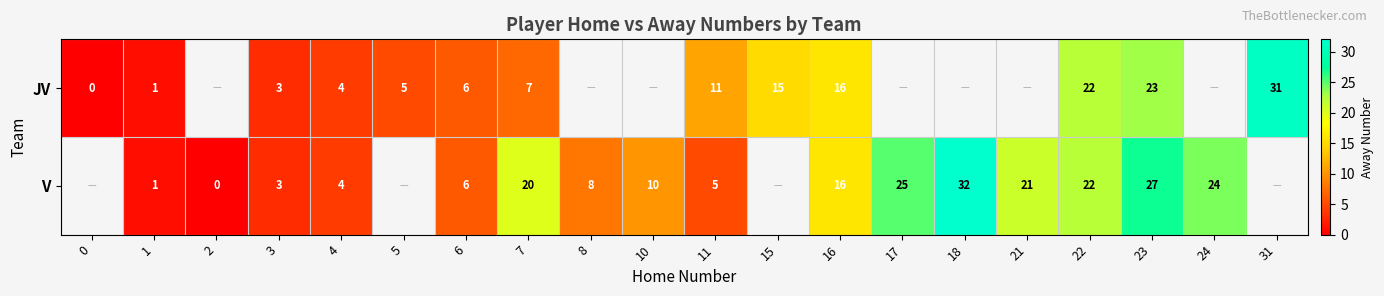

Is the value of V at 17 greater than the value of JV at 0?

Yes